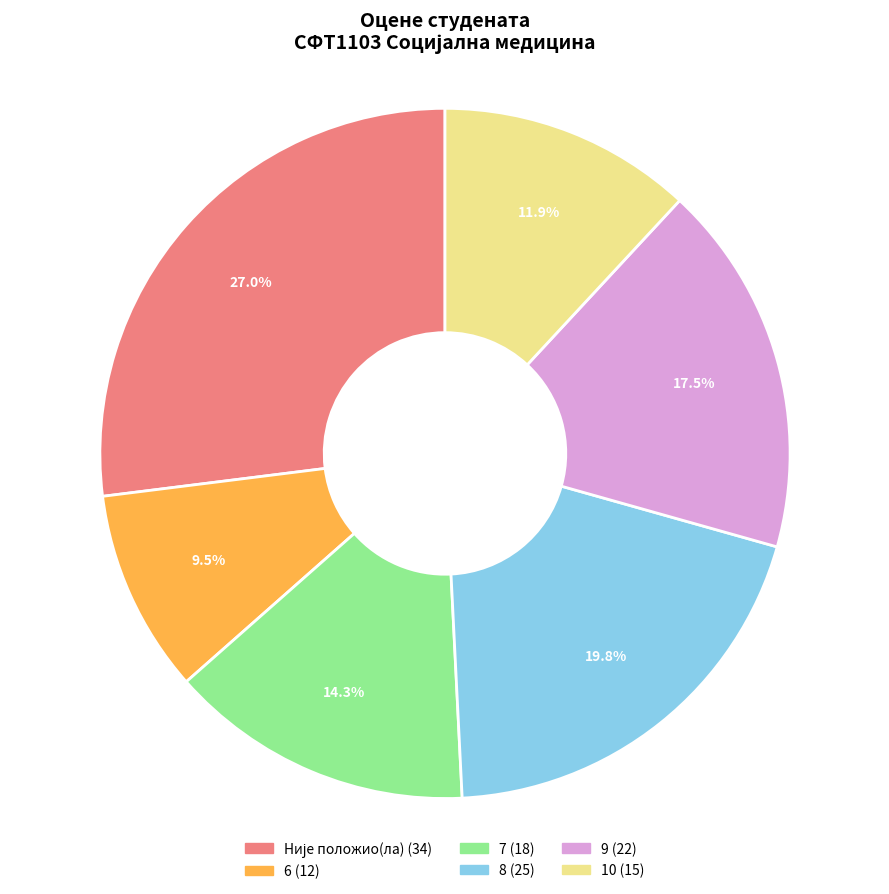

Is there any slice that represents more than half of the pie?

No